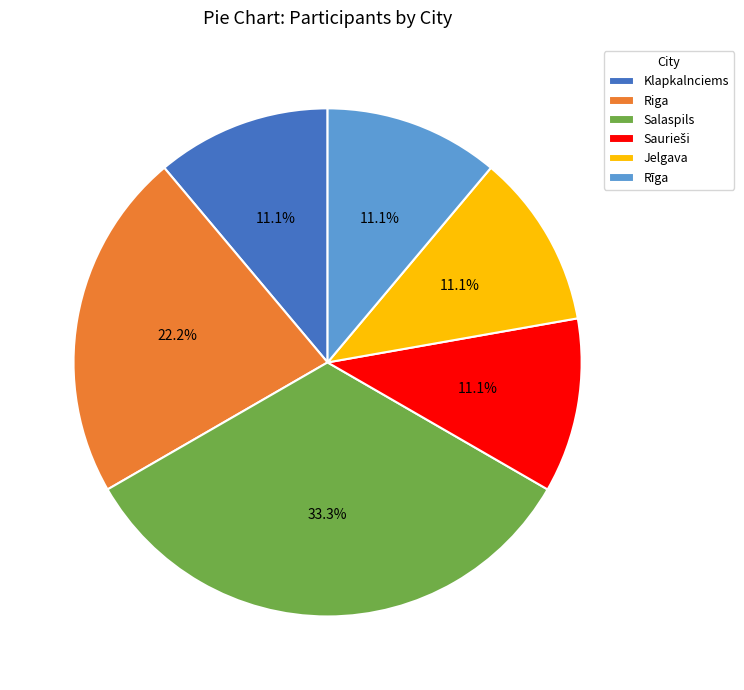

To the nearest percent, what percentage of the pie is Jelgava?

11%